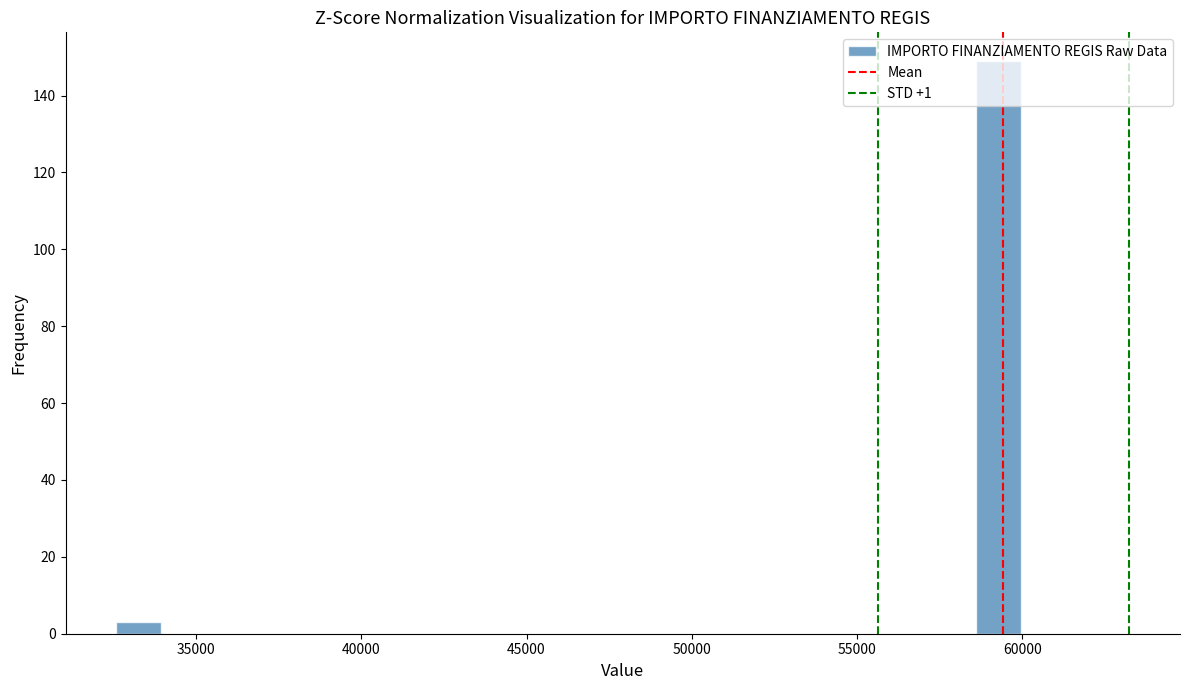

Around what value on the x-axis is the tallest bar? Give the approximate position of its centre, as read against the axis.

59500